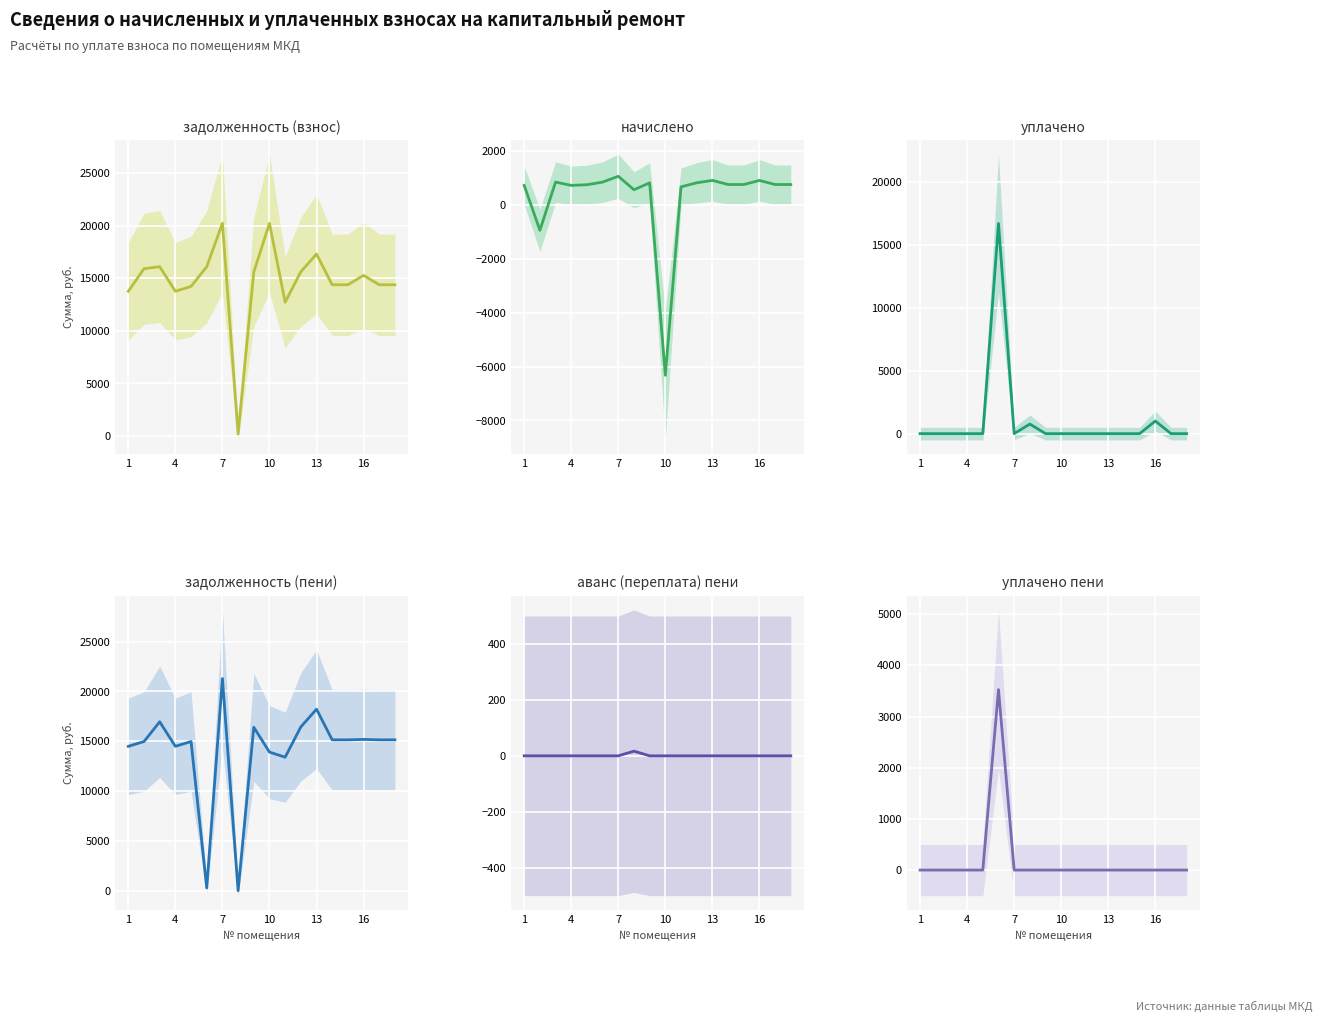

What are all the series names shown in the legend?

задолженность (взнос), начислено, уплачено, задолженность (пени), аванс (переплата) пени, уплачено пени